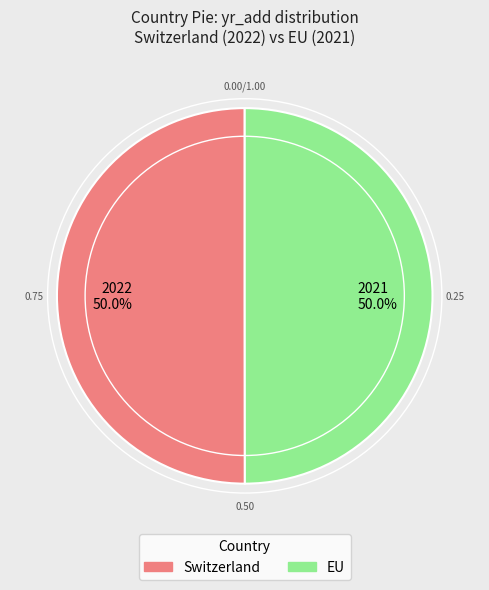

What is the ratio of the value at 2021 50.0% to the value at 2022 50.0%?

1.0